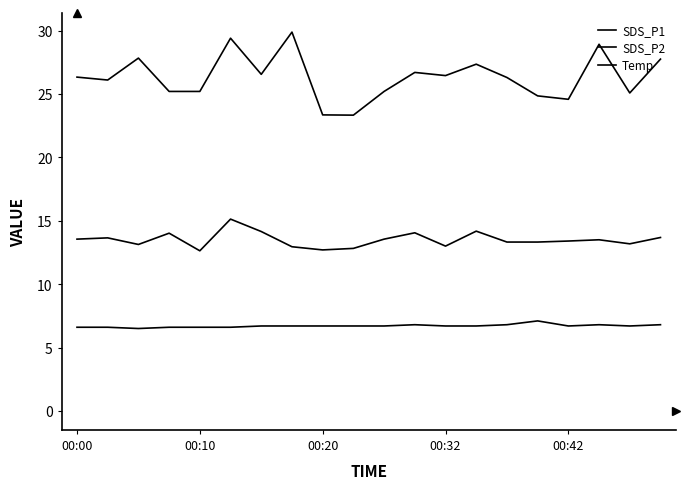

Reading right to left, transcribe all the data shown in this chart.

SDS_P1: 27.8	25.1	28.9	24.6	24.9	26.3	27.4	26.4	26.7	25.2	23.3	23.4	29.9	26.6	29.4	25.2	25.2	27.8	26.1	26.3
SDS_P2: 13.7	13.2	13.5	13.4	13.3	13.3	14.2	13.0	14.1	13.6	12.8	12.7	12.9	14.2	15.1	12.6	14.0	13.1	13.7	13.6
Temp: 6.8	6.7	6.8	6.7	7.1	6.8	6.7	6.7	6.8	6.7	6.7	6.7	6.7	6.7	6.6	6.6	6.6	6.5	6.6	6.6